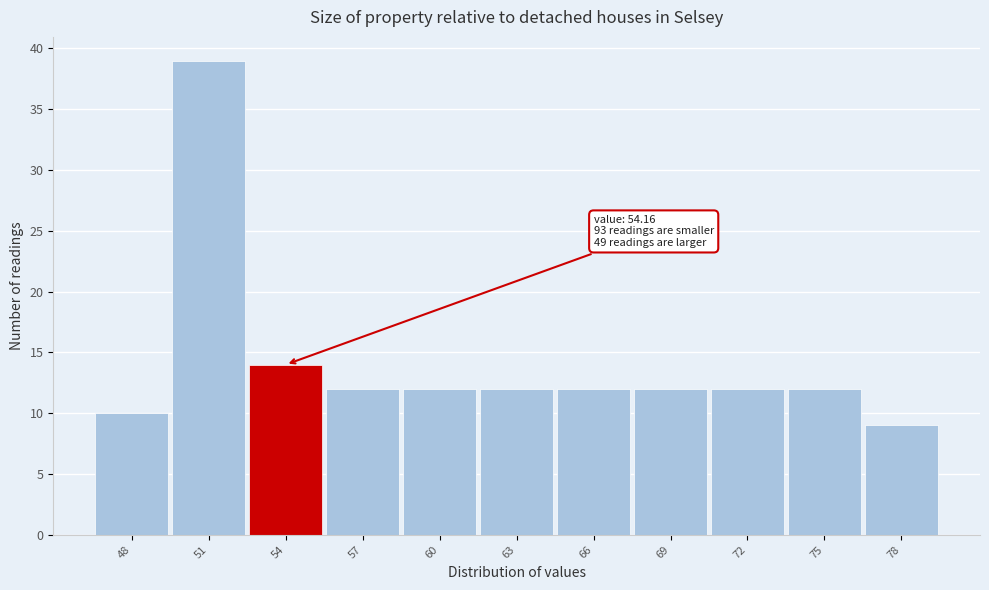

Reading left to right, transcribe all the data shown in this chart.

10	39	14	12	12	12	12	12	12	12	9